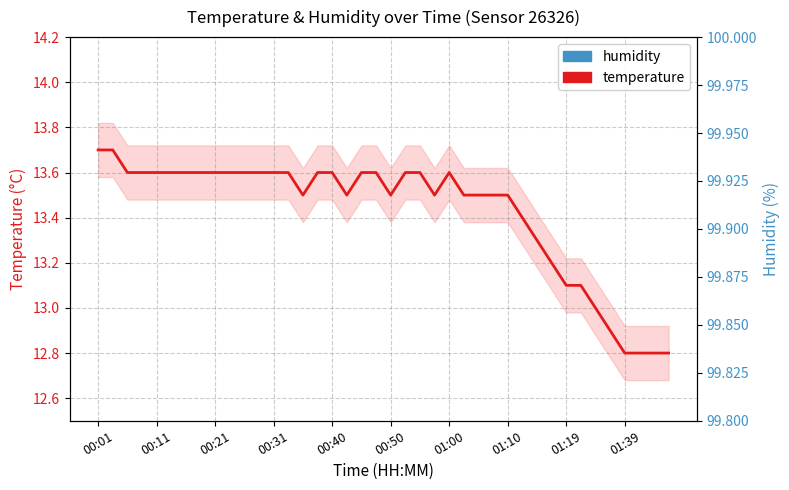

At which category is the sum across all series the highest?

00:01